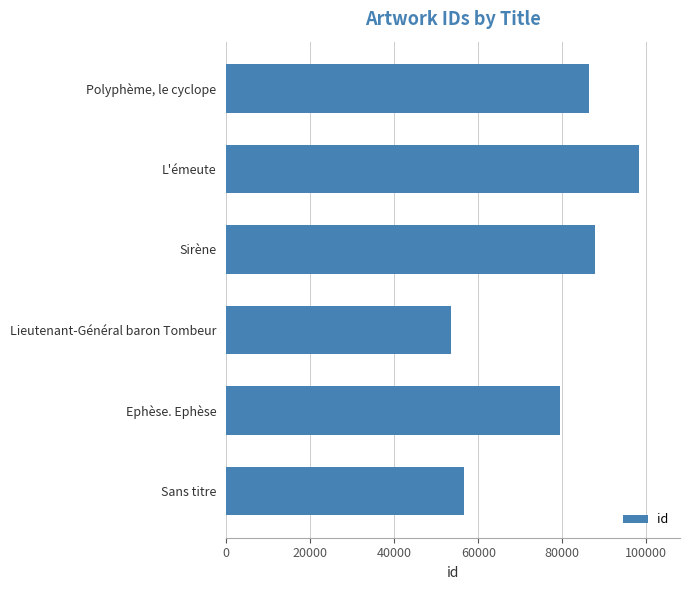

List the labels in order of value, smallest first.

Lieutenant-Général baron Tombeur, Sans titre, Ephèse. Ephèse, Polyphème, le cyclope, Sirène, L'émeute